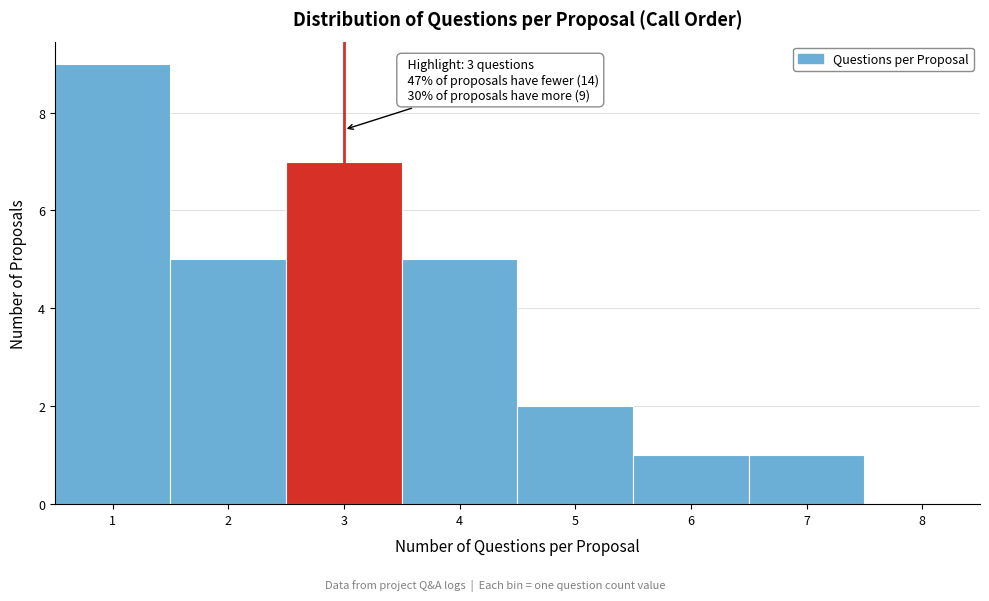

Which range on the x-axis has the tallest bar?

0.5 to 1.5